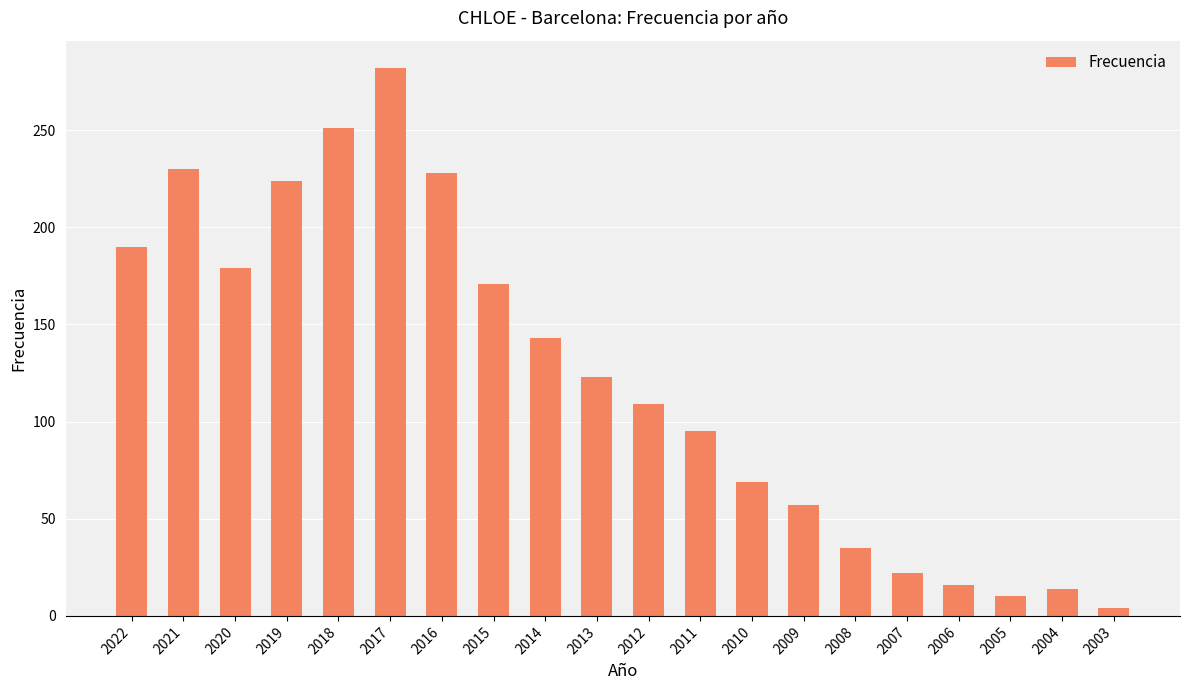

What is the smallest value displayed?

4